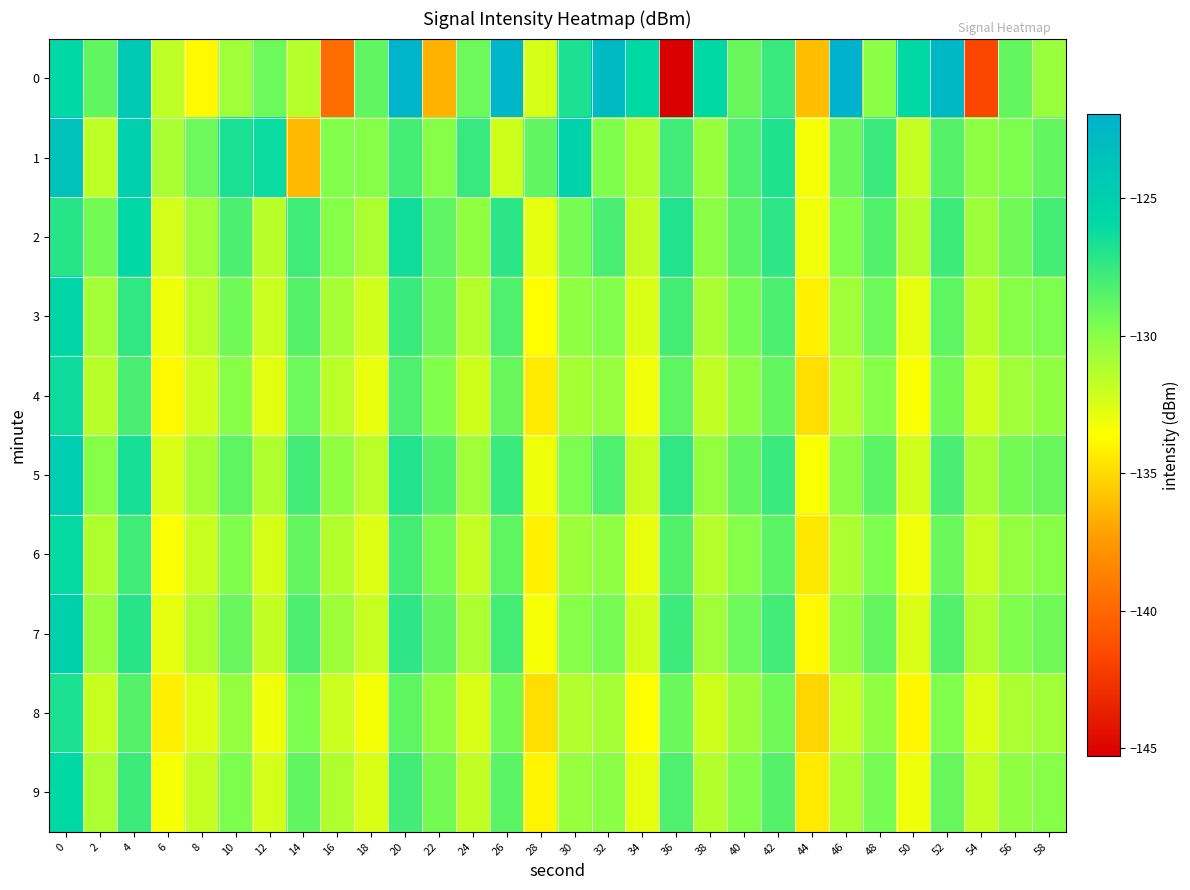

Rank the series by their maximum value, from lowest to highest.

8, 4, 6, 9, 2, 3, 7, 5, 1, 0